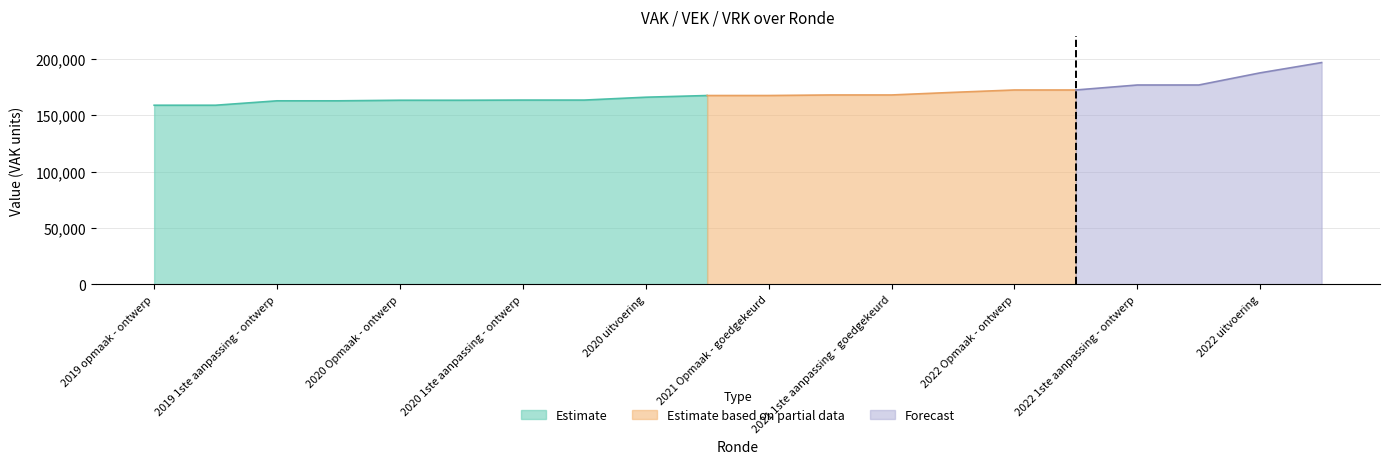

True or false: VRK and VEK intersect in this chart.

False